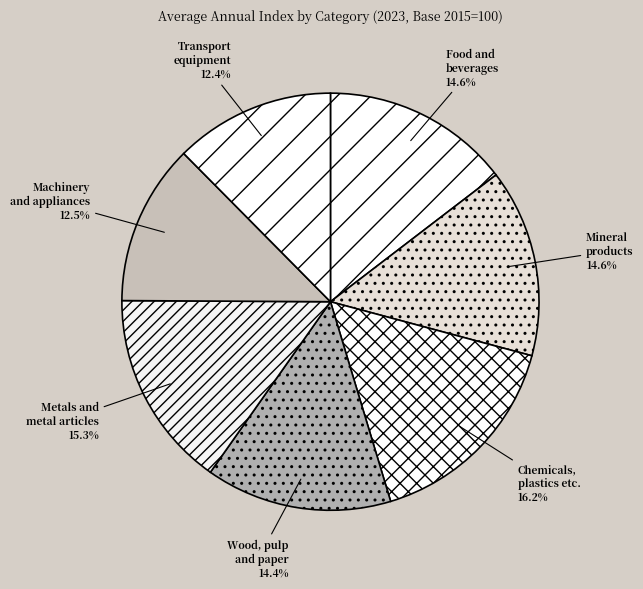

How many slices are in this pie chart?

7